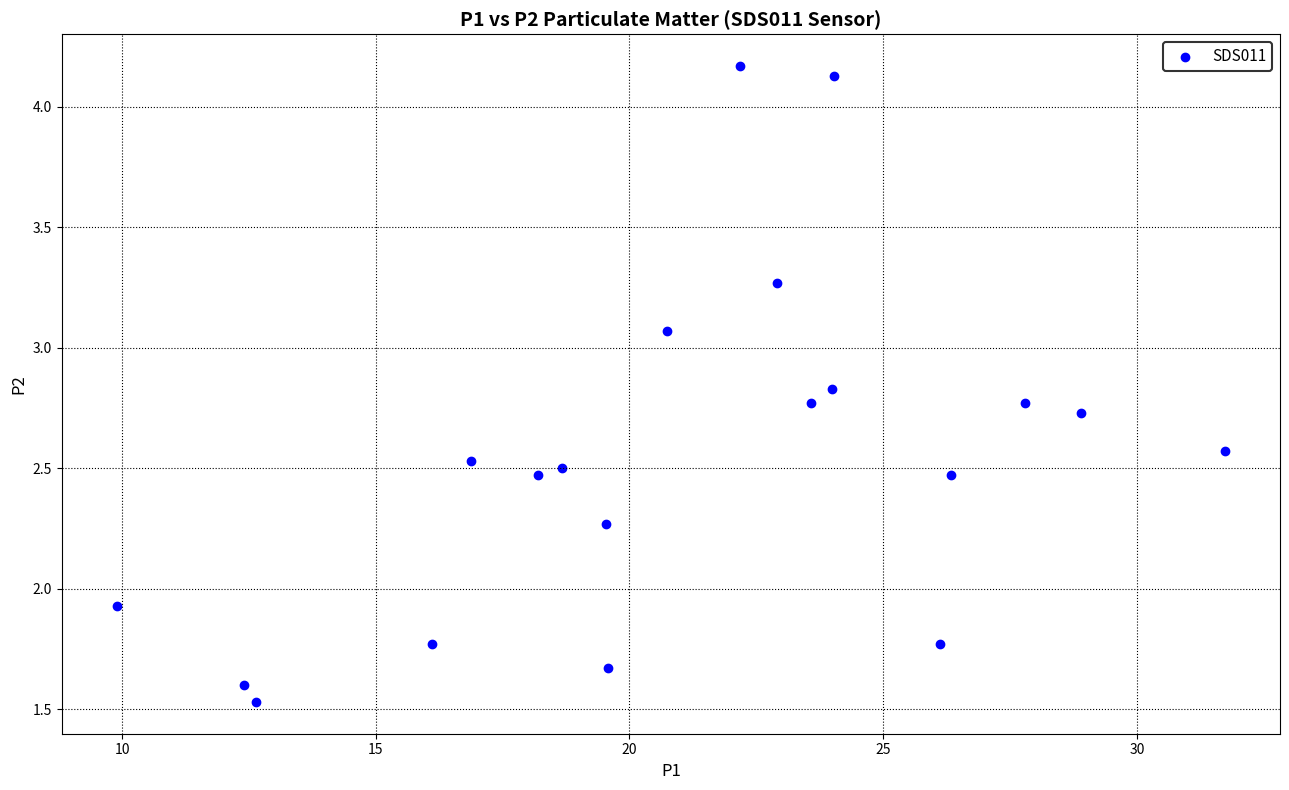

How many points are shown in the scatter plot?

20